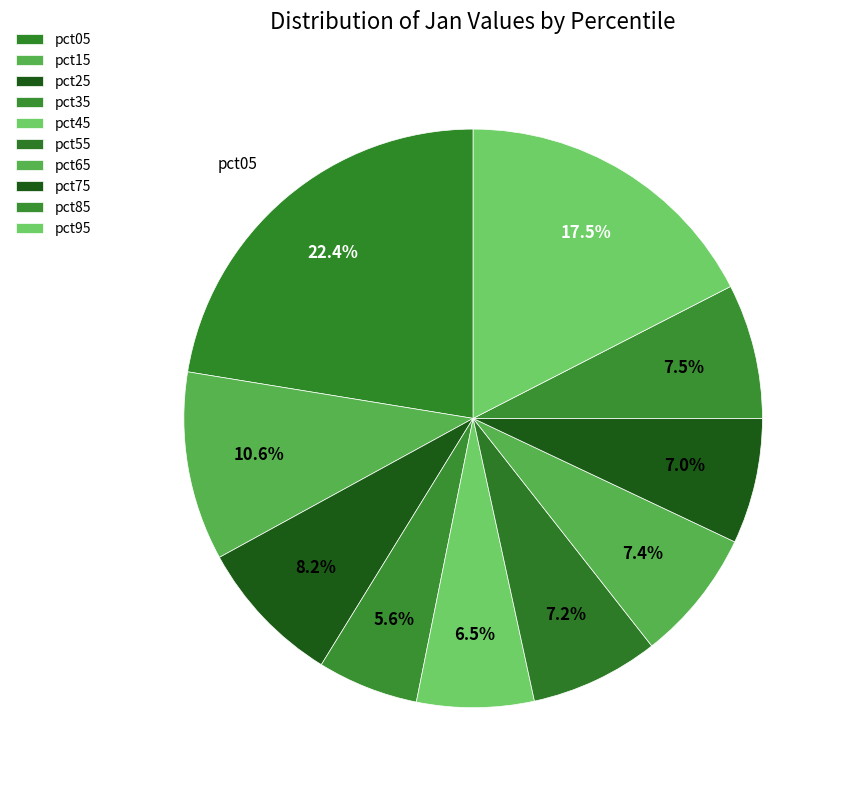

How many slices are in this pie chart?

10